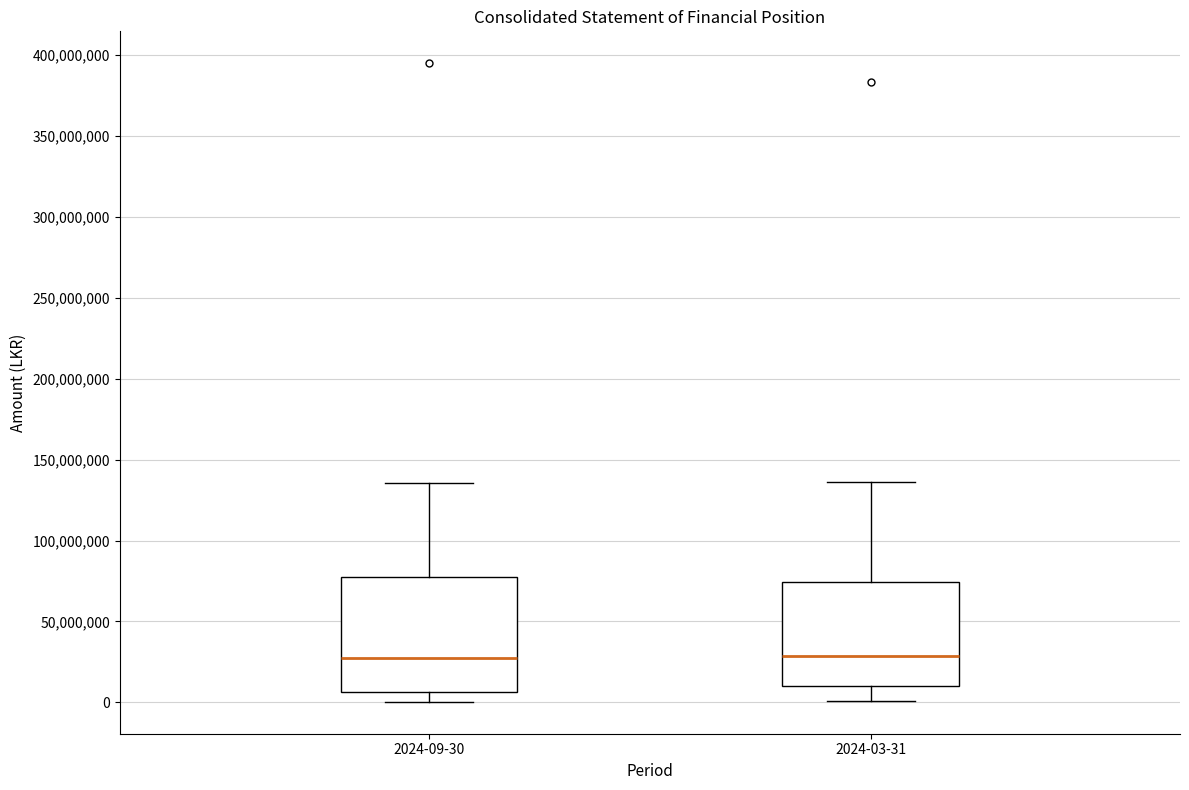

Reading left to right, read every box against the y-axis: the position of its median line, the range the box covers, and the ends of its whiskers. The values are not printed on the chart, so give them approximately, as read against the axis.

2024-09-30: median 25000000, box 5000000 to 75000000, whiskers 0 to 135000000
2024-03-31: median 30000000, box 10000000 to 75000000, whiskers 0 to 135000000